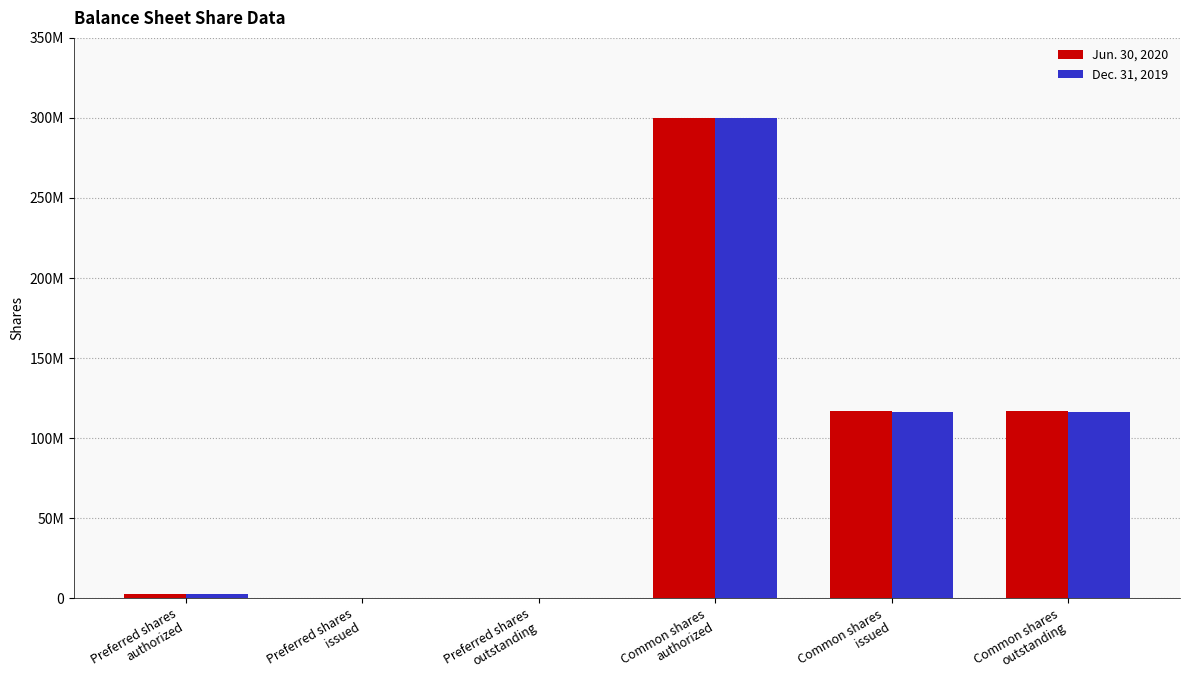

What is the sum of all Jun. 30, 2020 values?

536500000